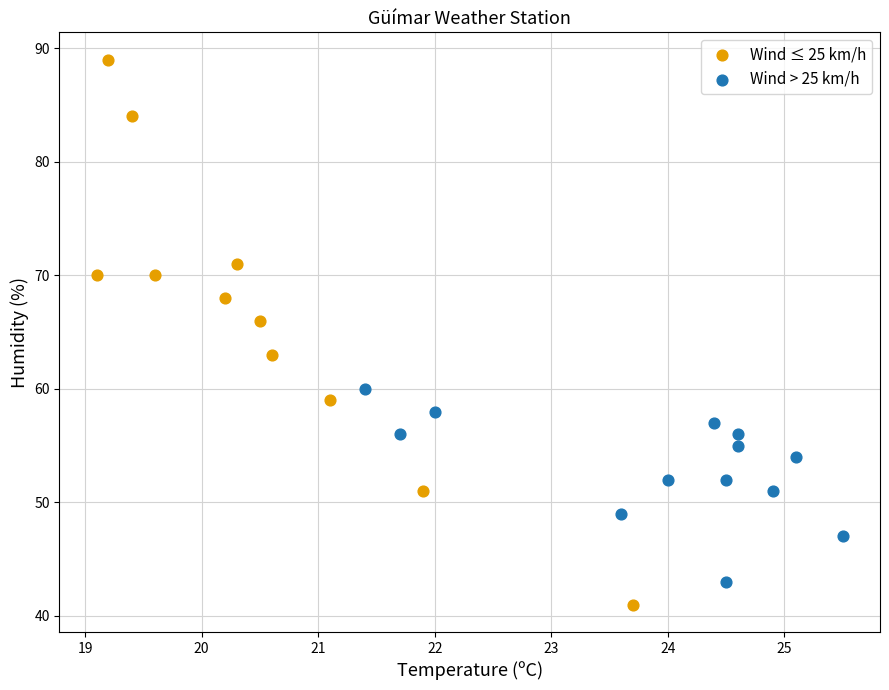

Which series has the widest spread of Y values?

Wind ≤ 25 km/h